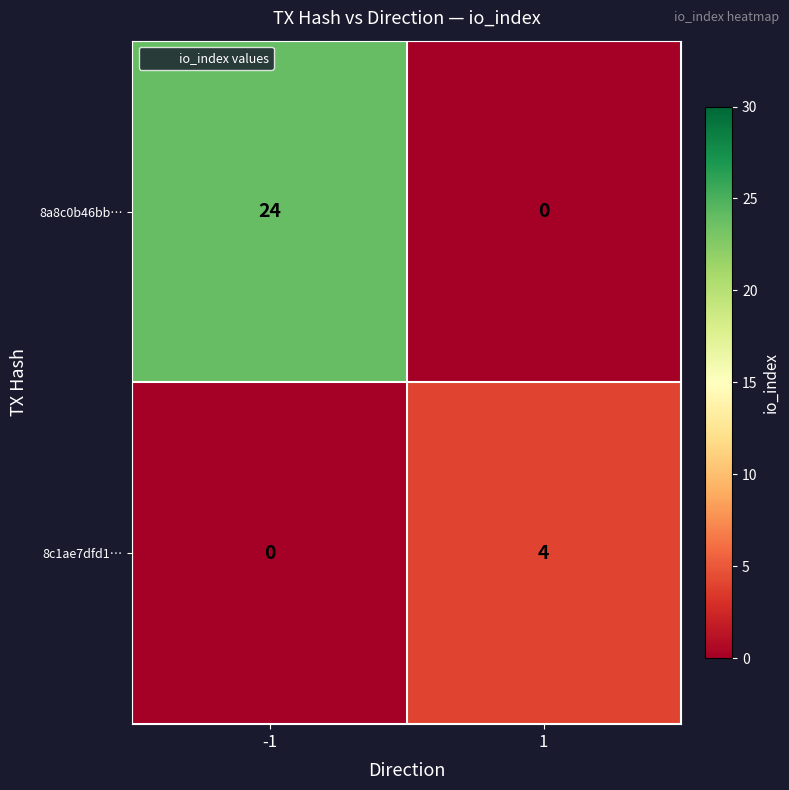

What is the maximum value shown in the chart?

24